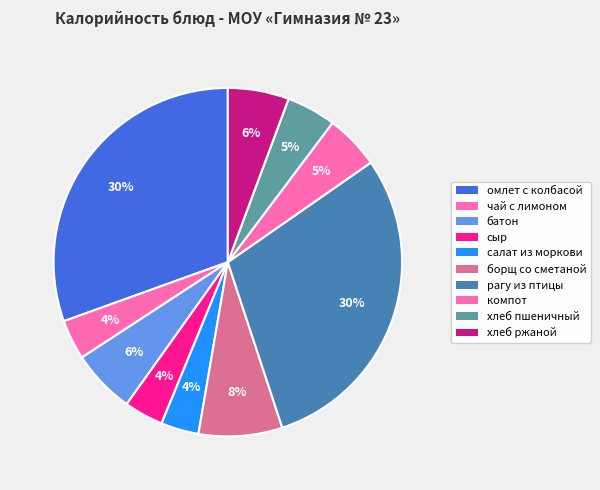

How many segments does this pie chart have?

10